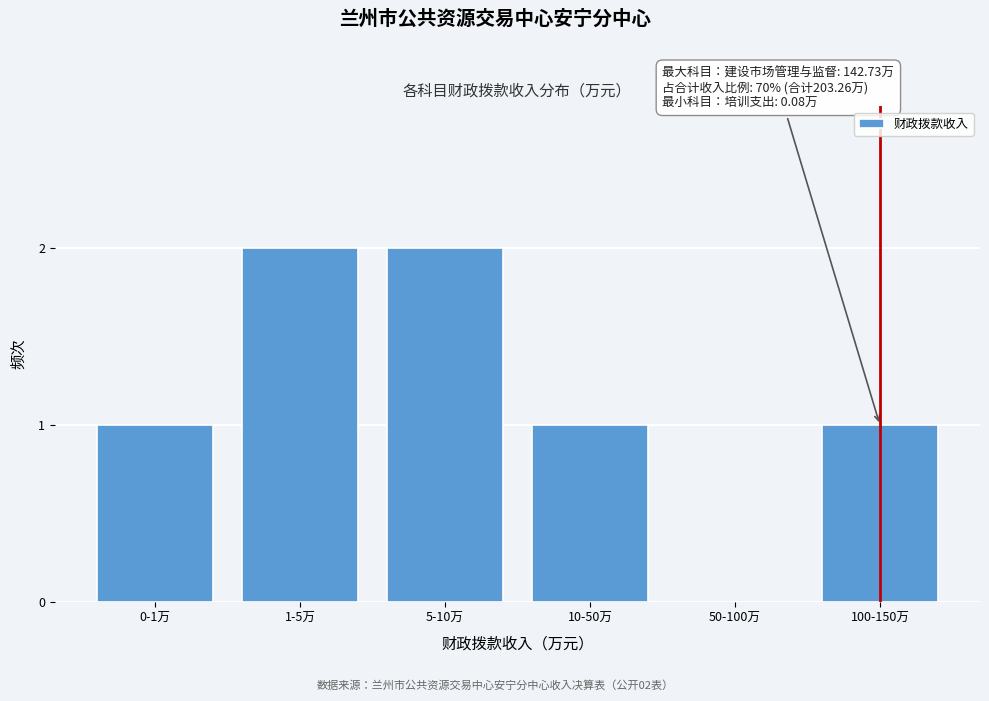

Reading left to right, transcribe all the data shown in this chart.

0-1万=1	1-5万=2	5-10万=2	10-50万=1	50-100万=0	100-150万=1